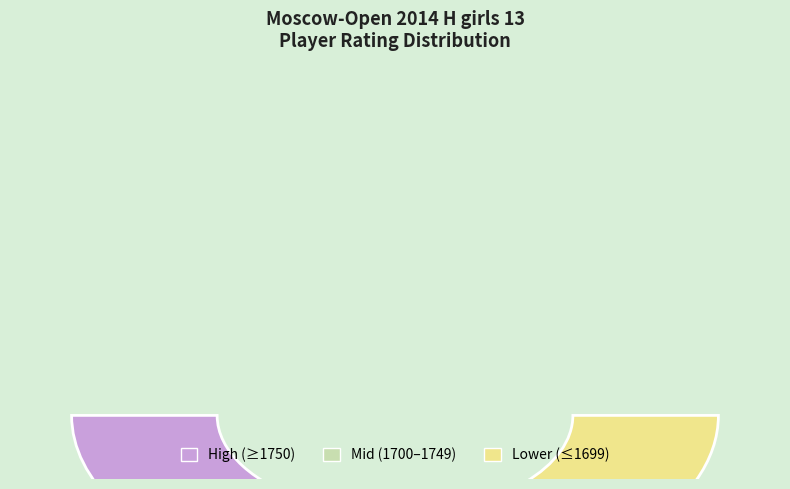

Is it true that Kondakova Yulia is 15% of the pie?

False